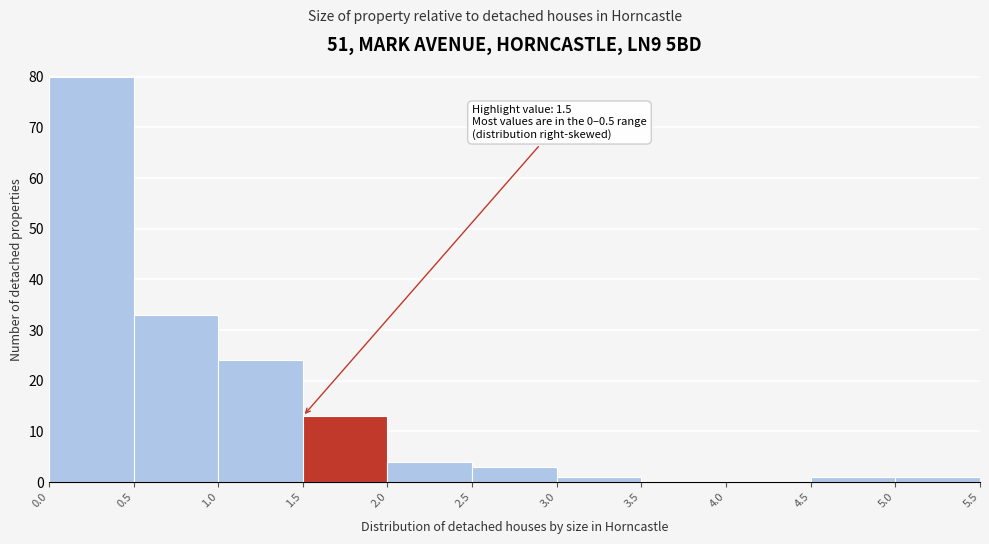

Over which range of the x-axis is the bar tallest?

0.0 to 0.5